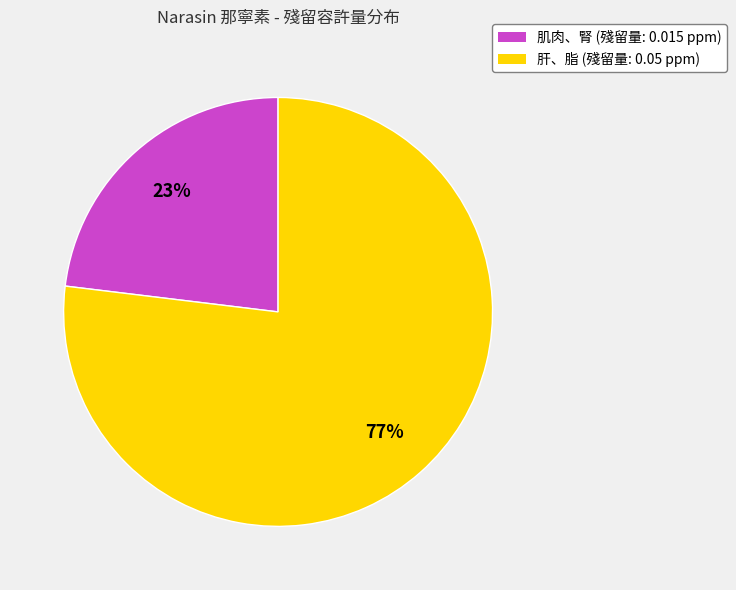

Is it true that 肝、脂 is 71% of the pie?

False